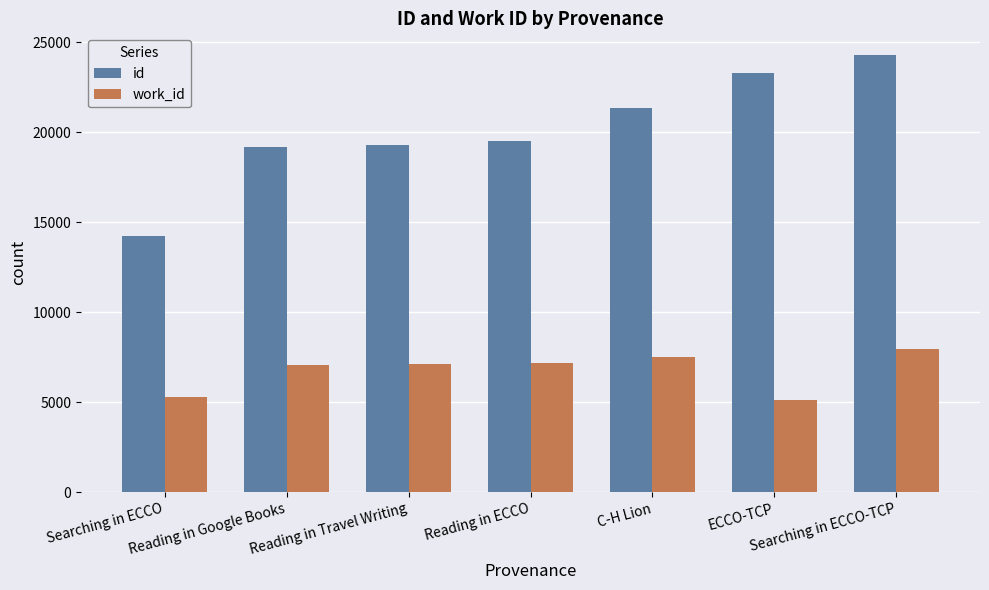

Is it true that id equals 19527 at Reading in ECCO?

True